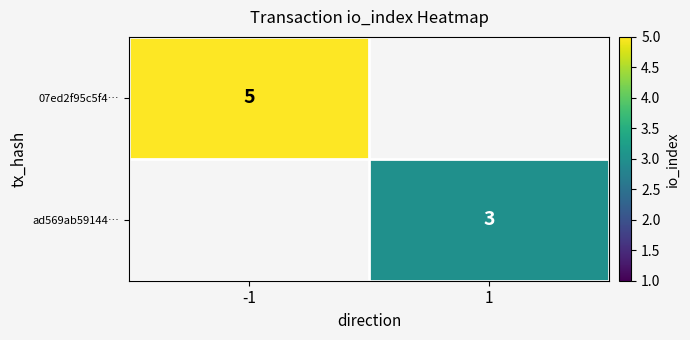

The ad569ab59144… series shows 3 at 1. True or false?

True